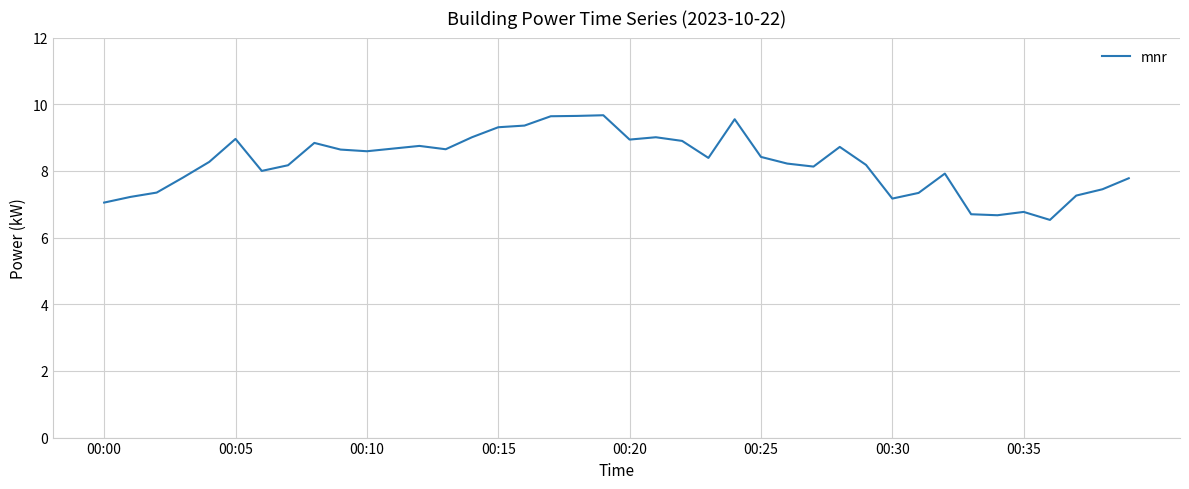

What is the difference between the maximum and minimum values?

3.1